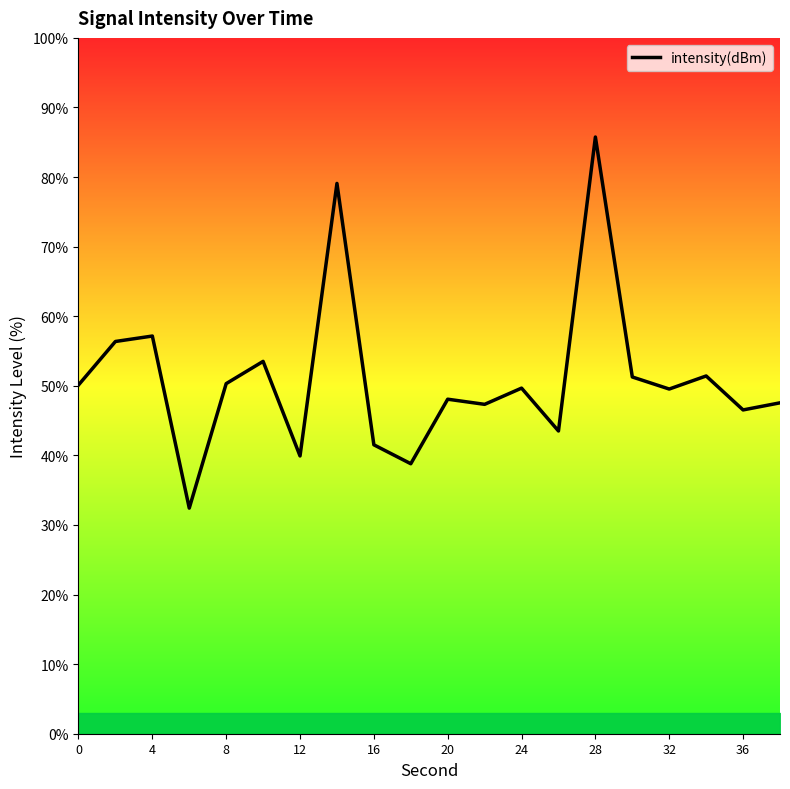

What is the difference between the maximum and minimum values?

53.3